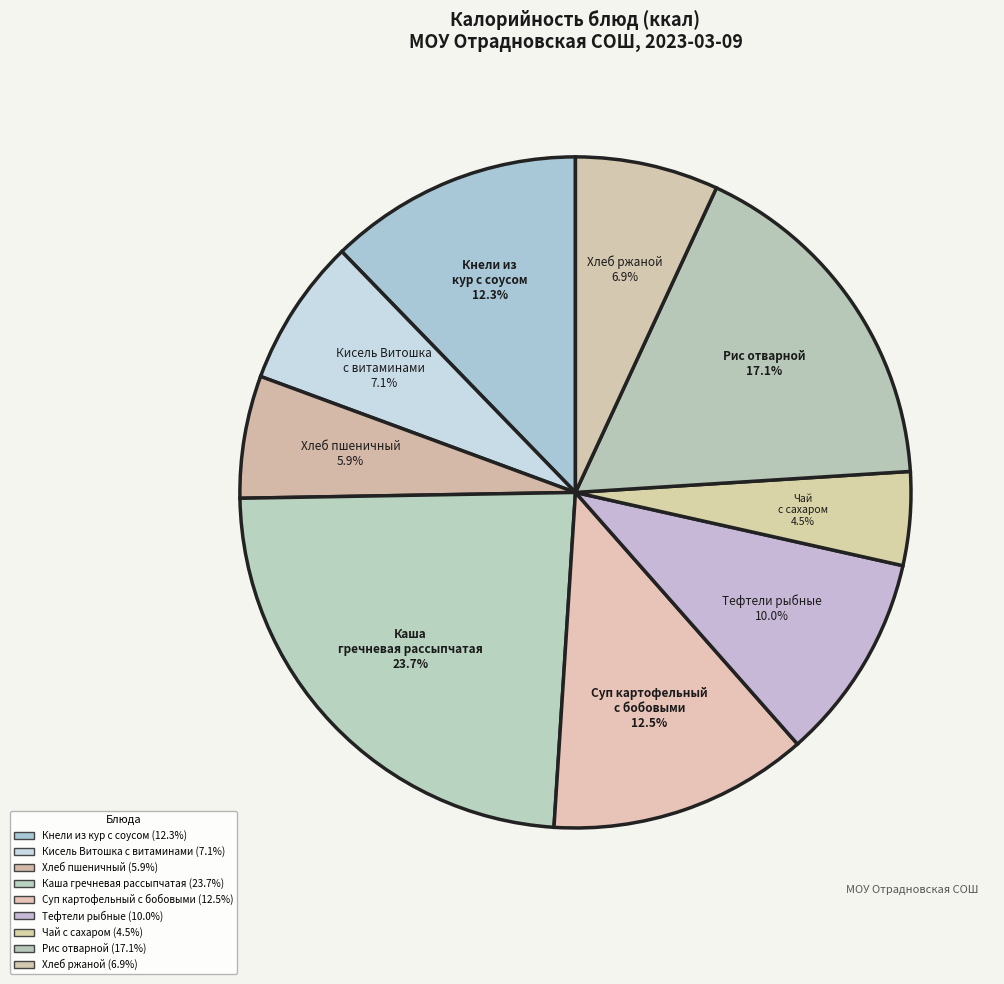

Is it true that Кисель Витошка с витаминами is 7% of the pie?

True